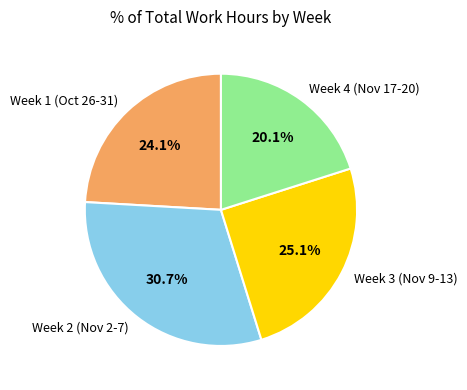

Is there any slice that represents more than half of the pie?

No